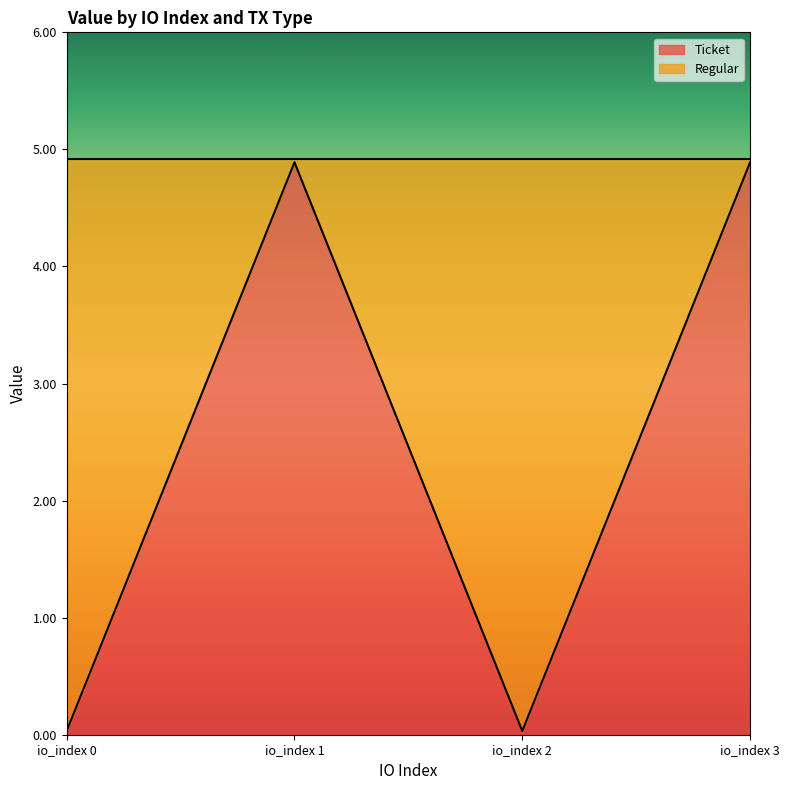

Rank the categories by value from lowest to highest.

io_index 0, io_index 2, io_index 1, io_index 3